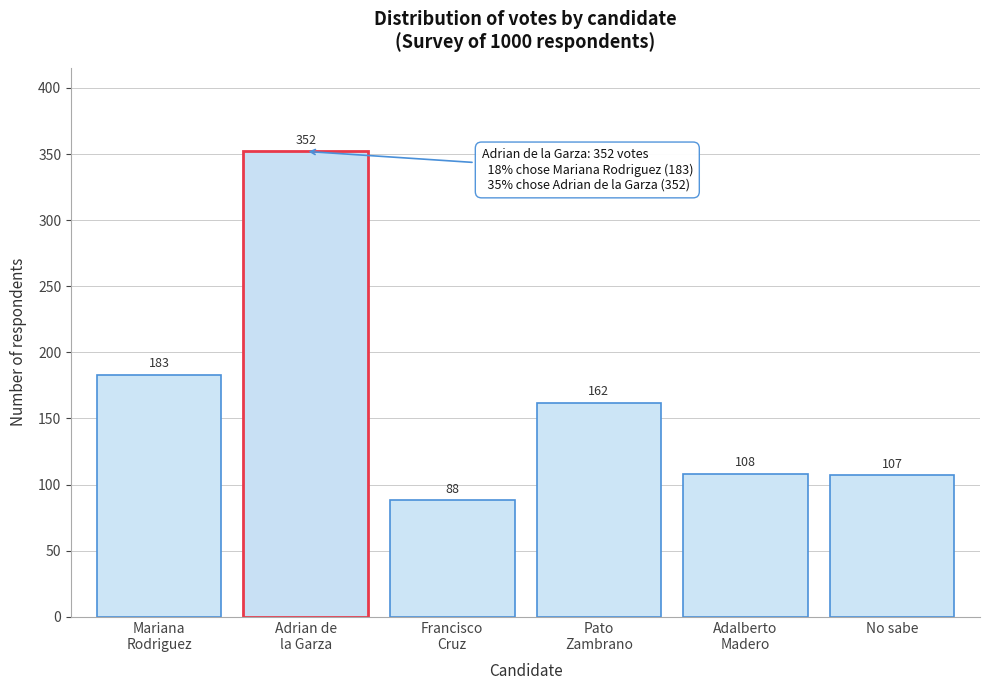

Reading left to right, extract all data points from this chart.

183	352	88	162	108	107